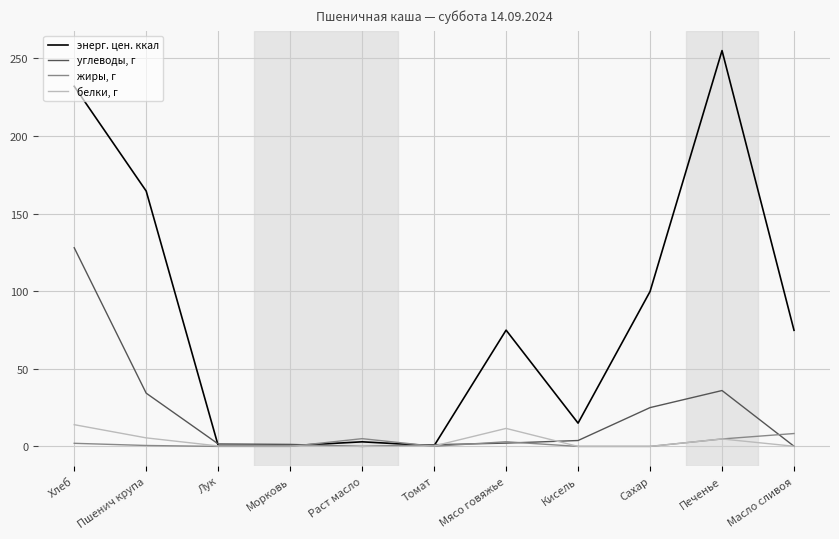

What position from the left is Пшенич крупа?

2